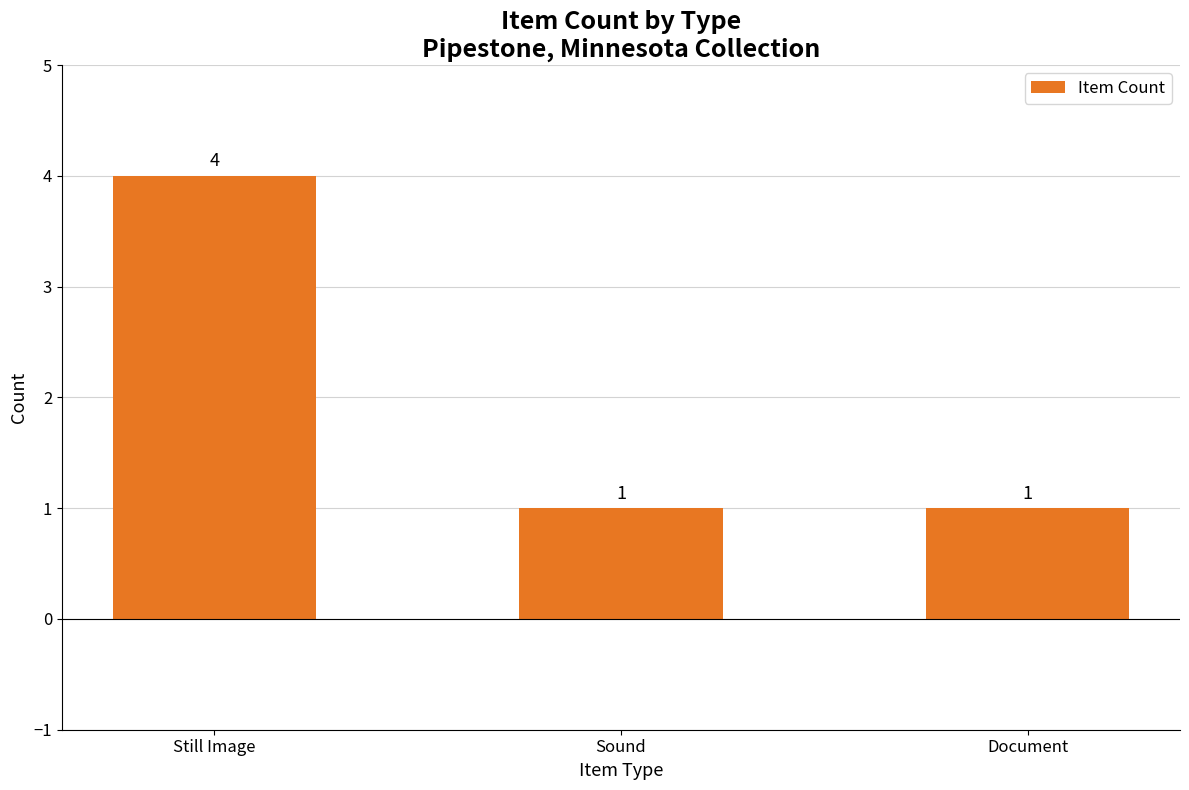

What is the approximate value at Document?

1